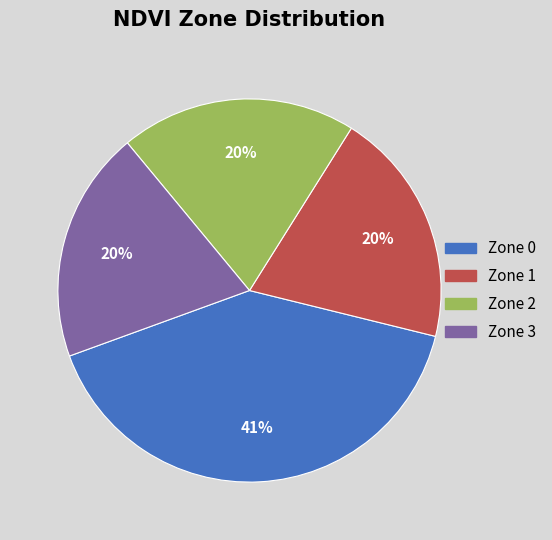

Approximately how many times larger is the value at Zone 2 compared to Zone 0?

0.5